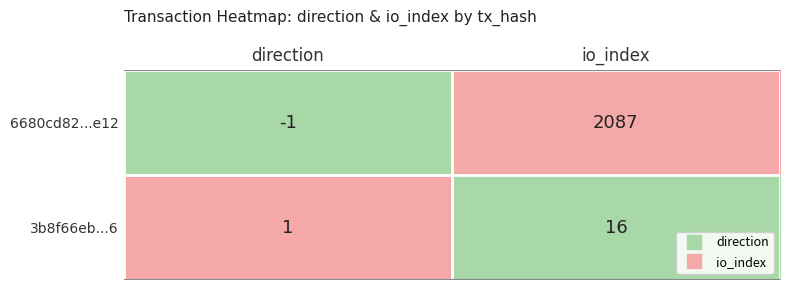

Read the 6680cd82...e12 value at io_index, to the nearest 50.

2100